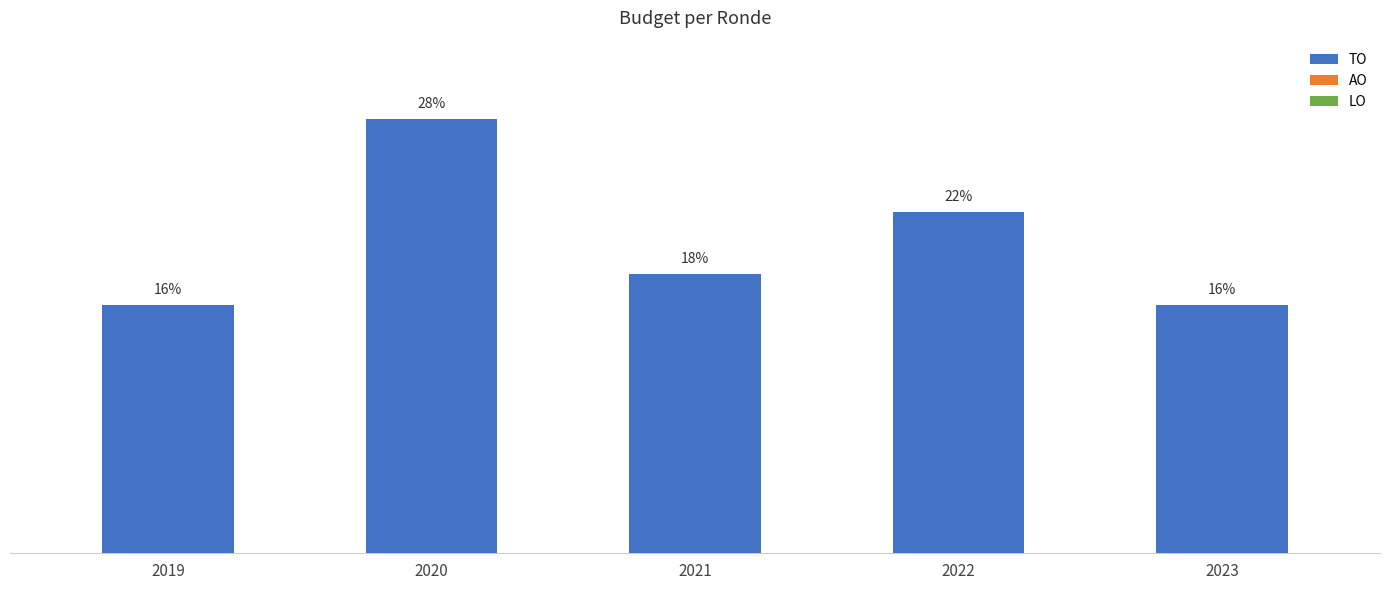

Are the bars horizontal?

No